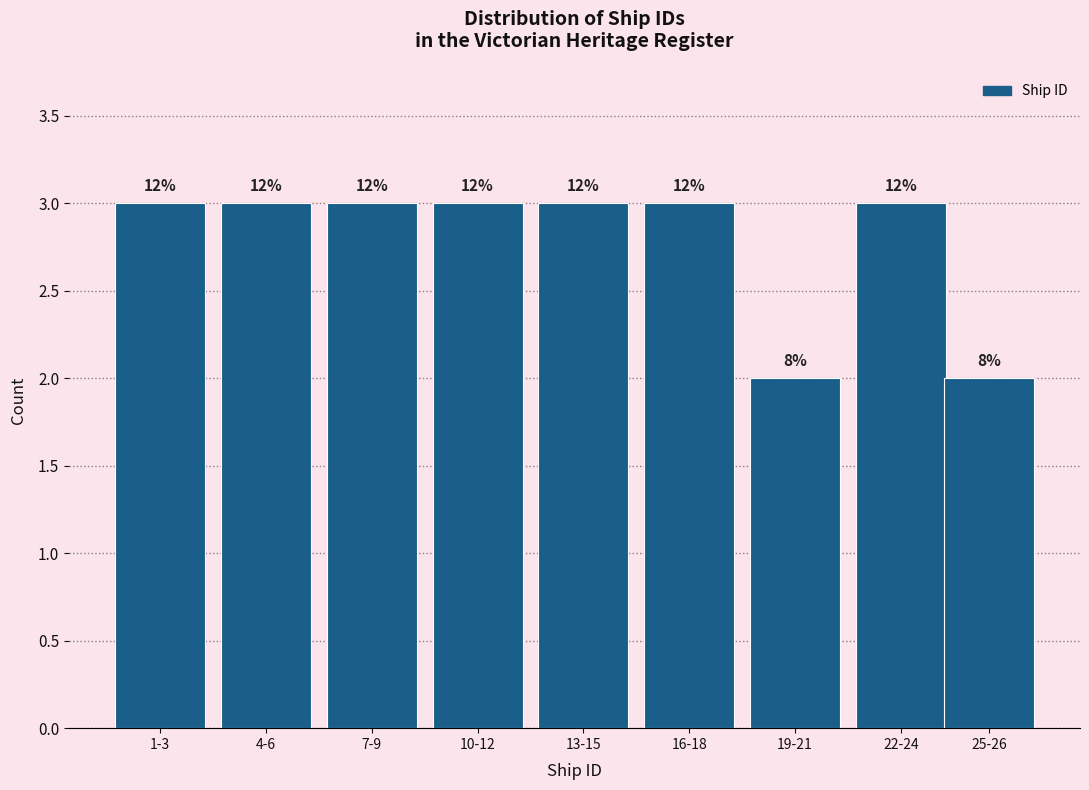

Does the chart contain any negative values?

No